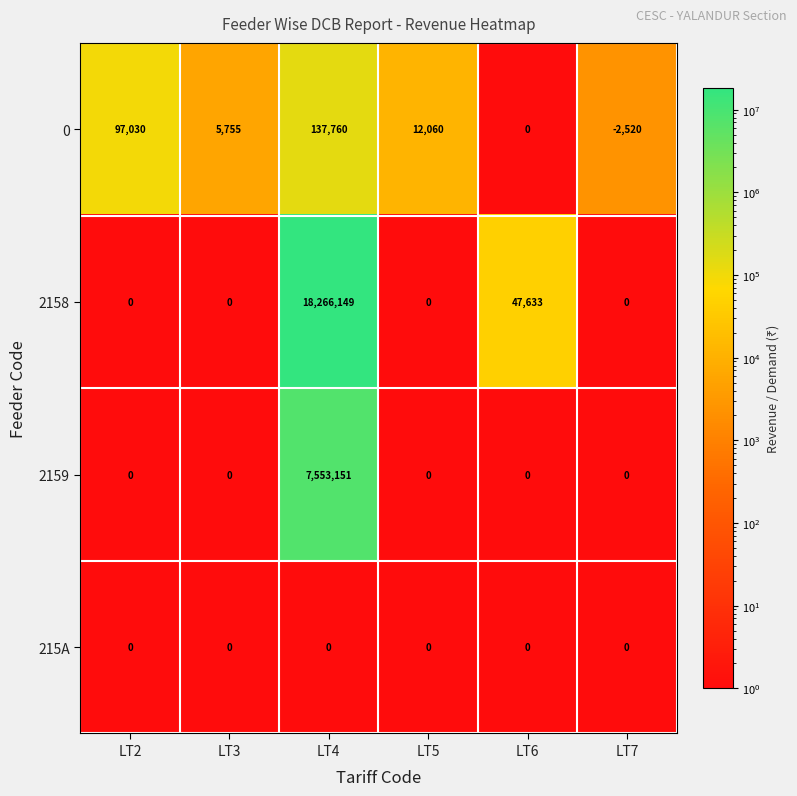

At which category is the sum across all series the highest?

LT4